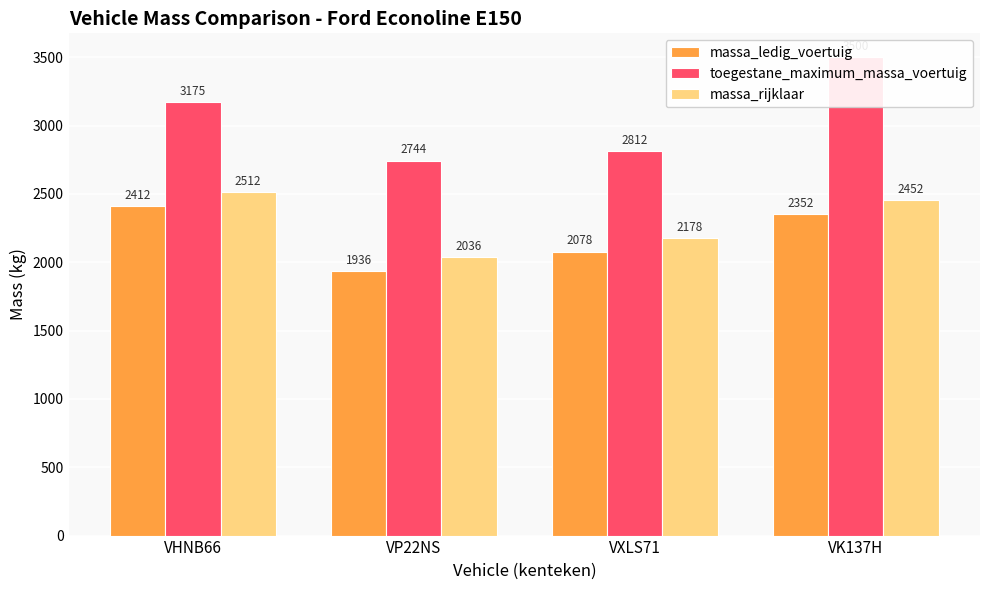

What is the difference between the maximum and minimum values in the toegestane_maximum_massa_voertuig series?

756